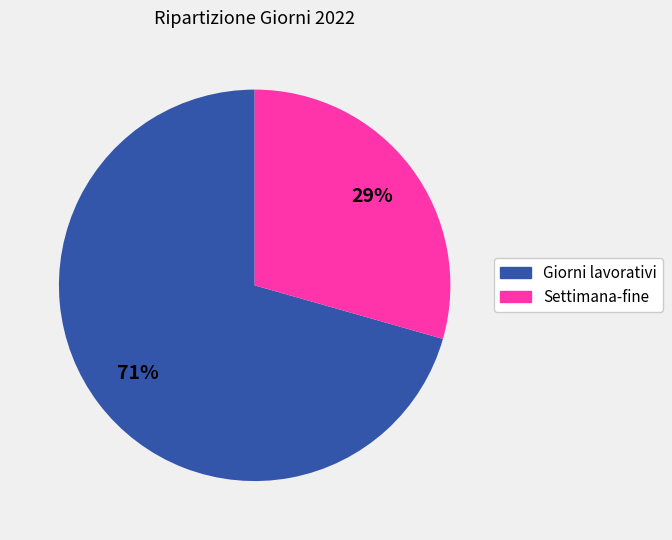

Approximately how many times larger is the value at Giorni lavorativi compared to Settimana-fine?

2.4